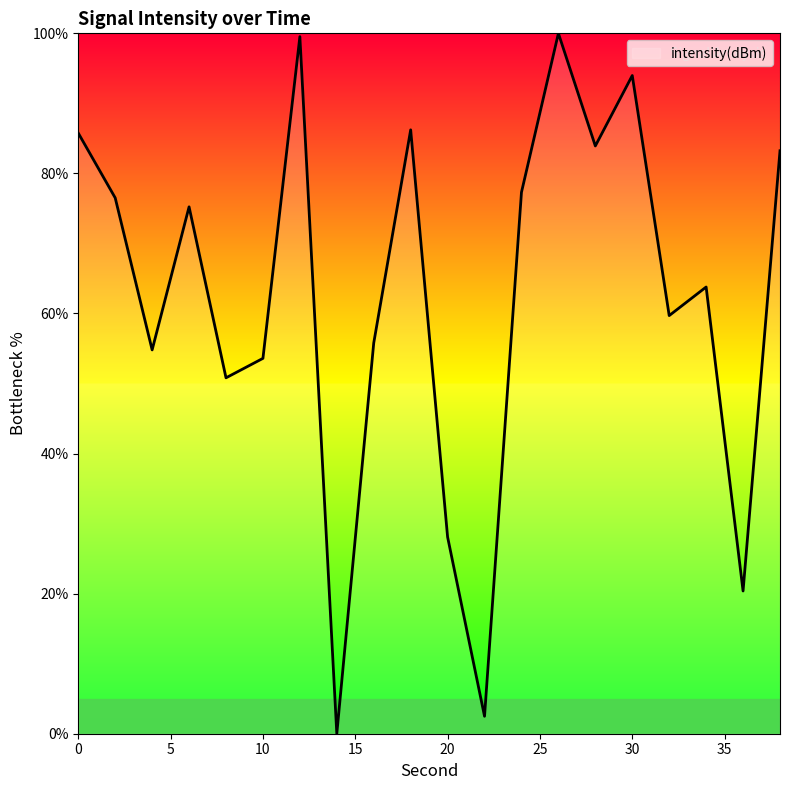

How many interior local peaks (higher than both neighbors) does the data have?

6